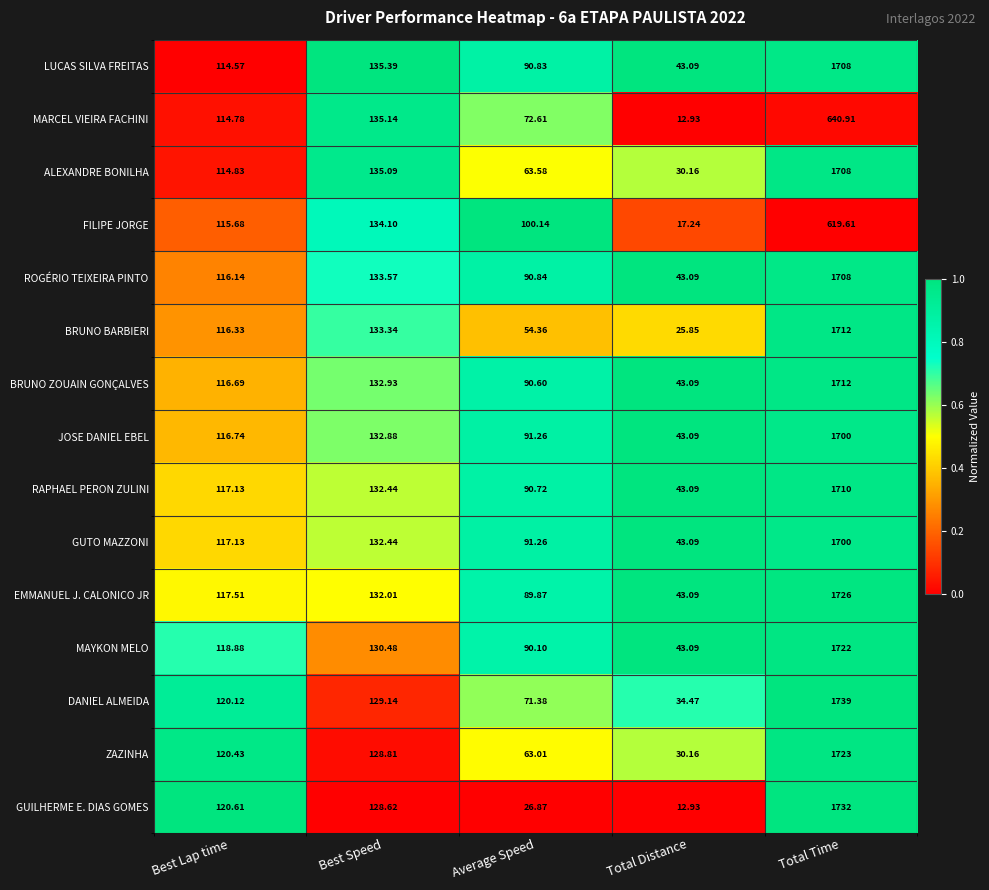

At which label is GUTO MAZZONI closest to 871?

Best Speed